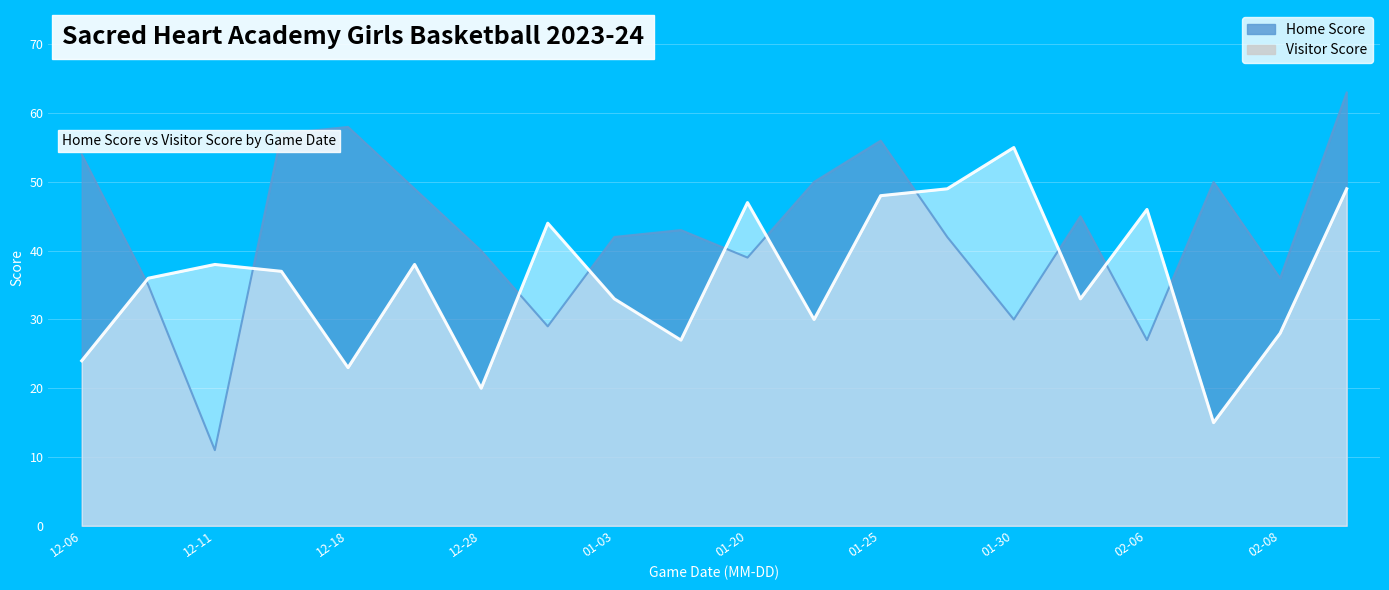

Where do Visitor Score and Home Score first cross each other?

2023-12-06 and 2023-12-08